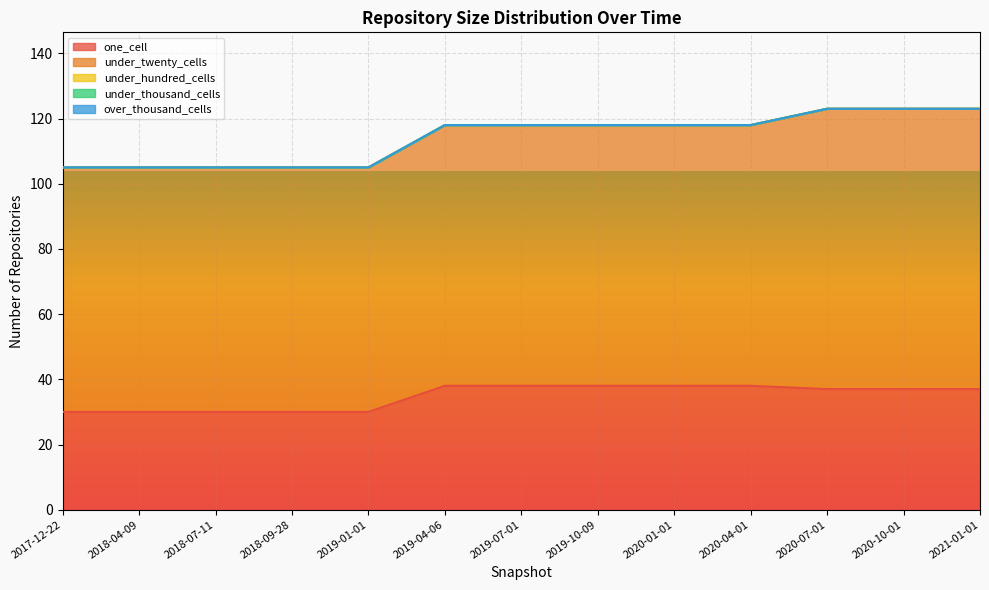

Count the number of data series in this chart.

5